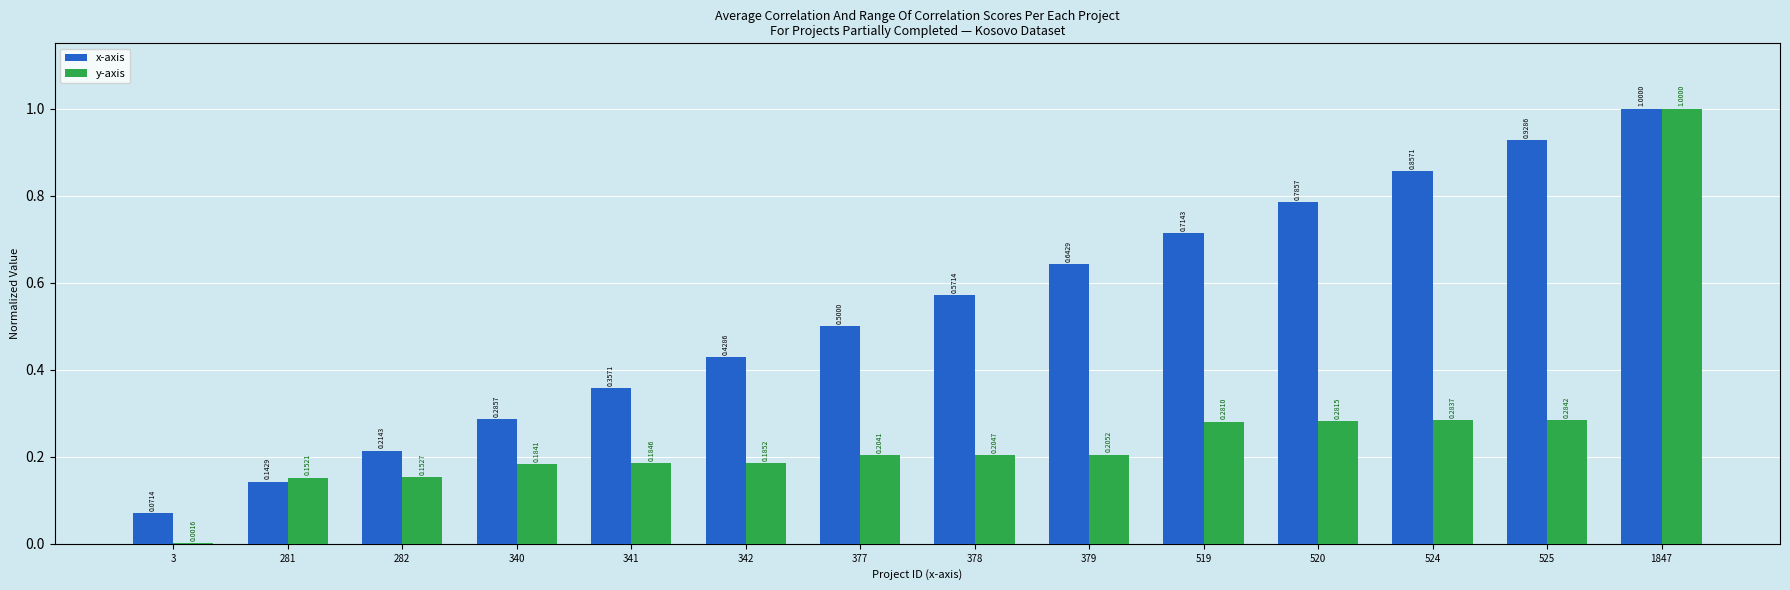

At which category is the sum across all series the highest?

1847